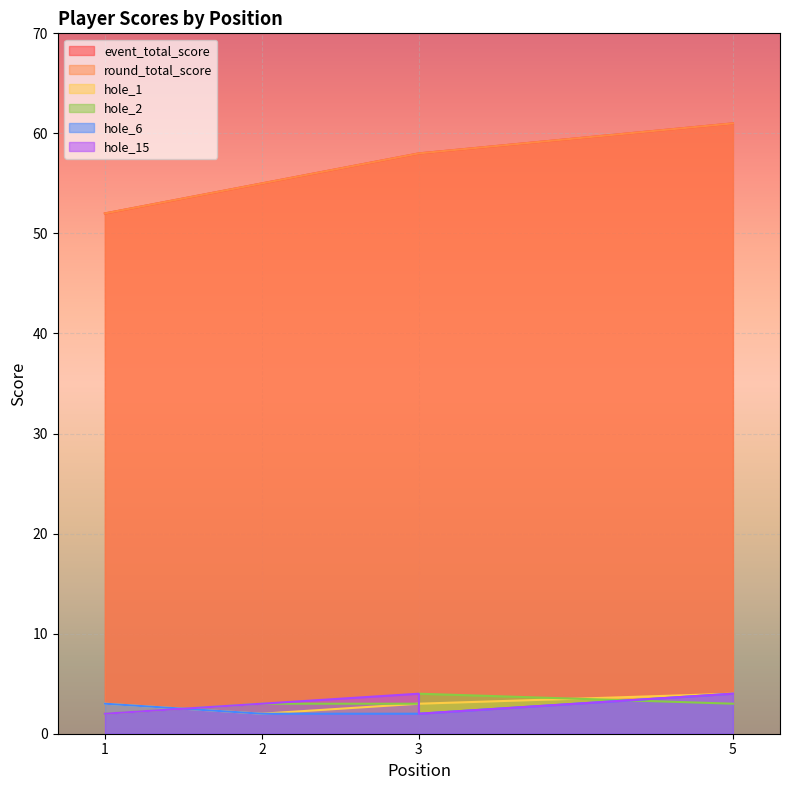

True or false: hole_2 has more than 0 points higher than both neighbors.

True